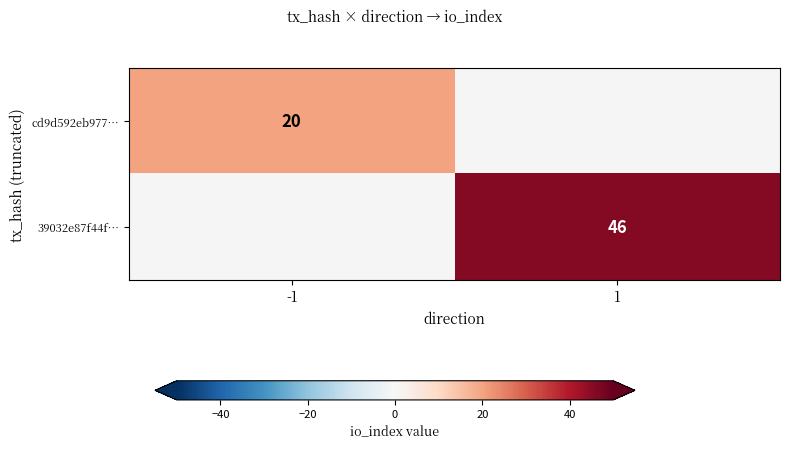

The 39032e87f44f… series shows 27 at 1. True or false?

False